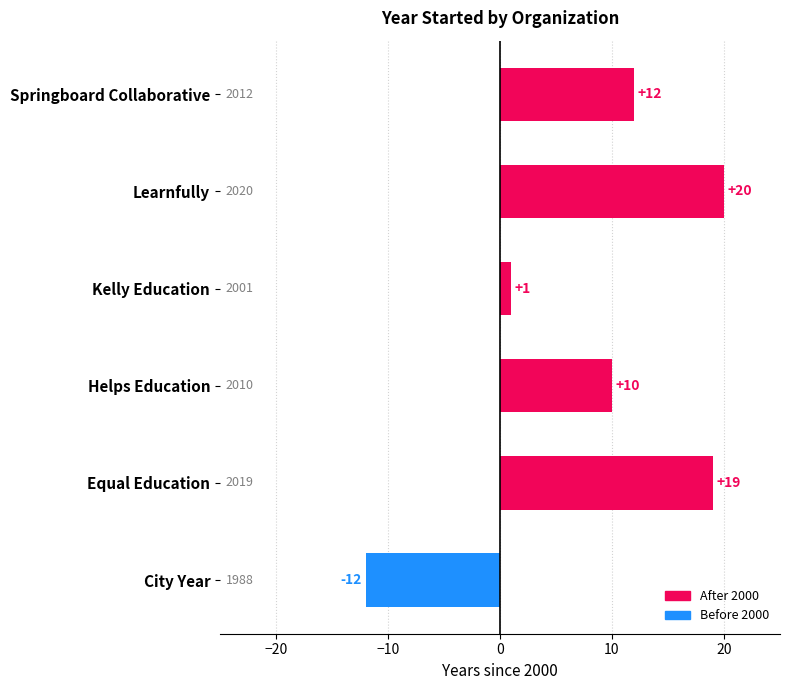

Read the value at City Year, to the nearest 5.

-10